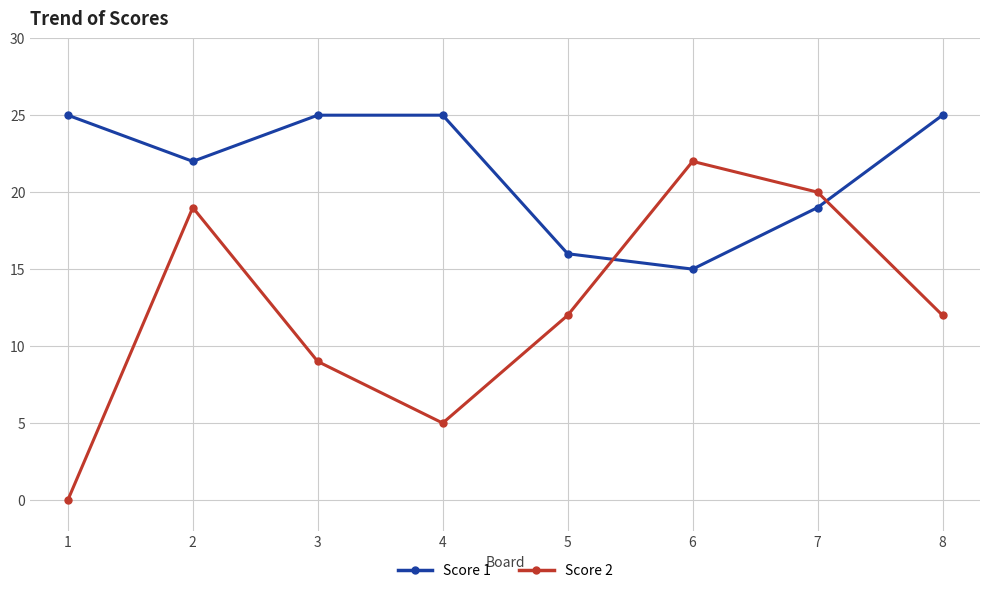

What are all the series names shown in the legend?

Score 1, Score 2